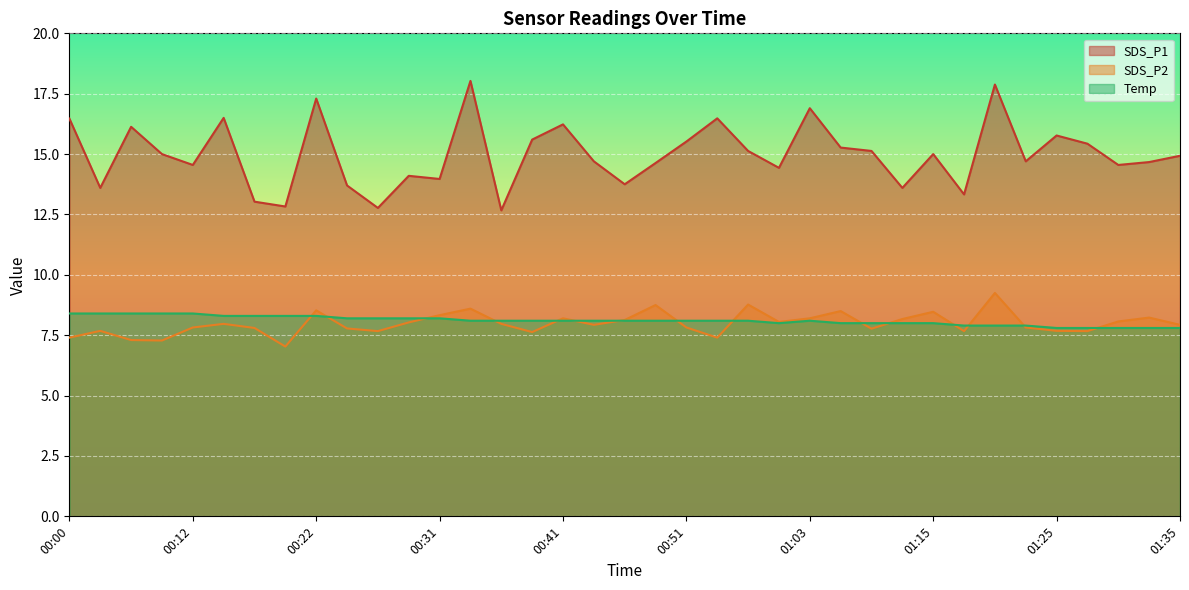

Which series changed the most between 01:25 and 01:35?

SDS_P1